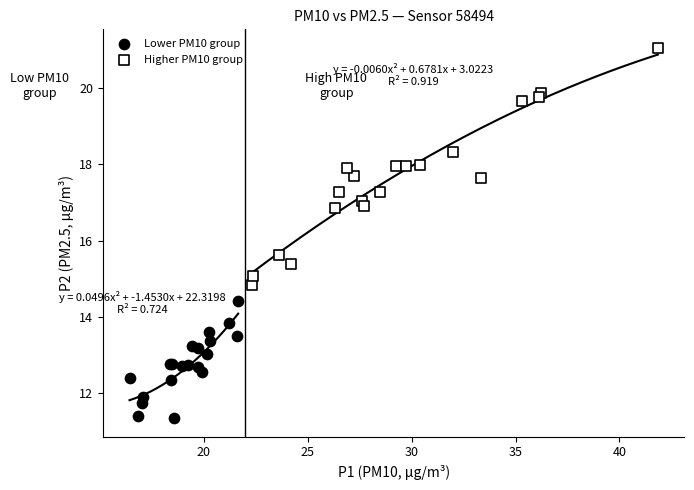

Which series reaches the minimum Y coordinate?

Lower PM10 group